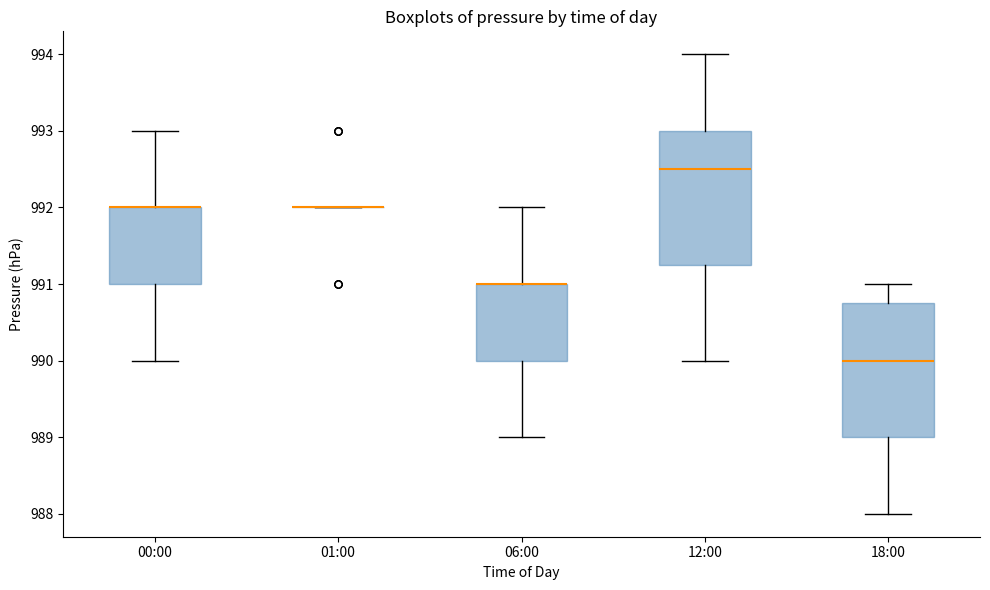

Reading left to right, transcribe this box plot: for each box, give where its median line is, the range the box spans, and where its two whiskers end, as read against the y-axis. The values are not printed on the chart, so give them approximately, as read against the axis.

00:00: median 992.0 (drawn on the box's upper edge), box 991.0 to 992.0, whiskers 990.0 to 993.0
01:00: box collapsed to a line at 992.0, whiskers 992.0 to 992.0
06:00: median 991.0 (drawn on the box's upper edge), box 990.0 to 991.0, whiskers 989.0 to 992.0
12:00: median 992.5, box 991.3 to 993.0, whiskers 990.0 to 994.0
18:00: median 990.0, box 989.0 to 990.8, whiskers 988.0 to 991.0